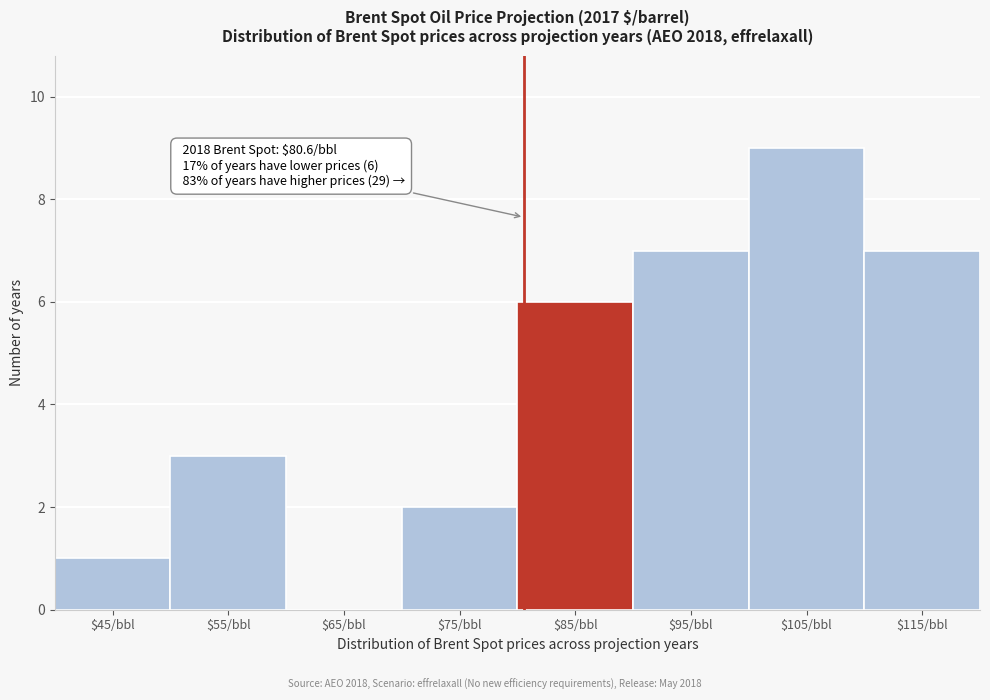

Over which range of the x-axis is the bar tallest?

100 to 110